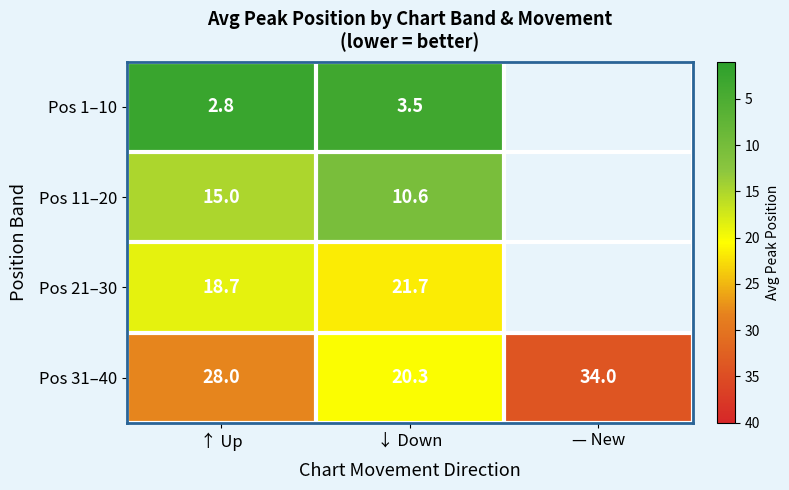

Which category has the lowest value across all series?

↑ Up